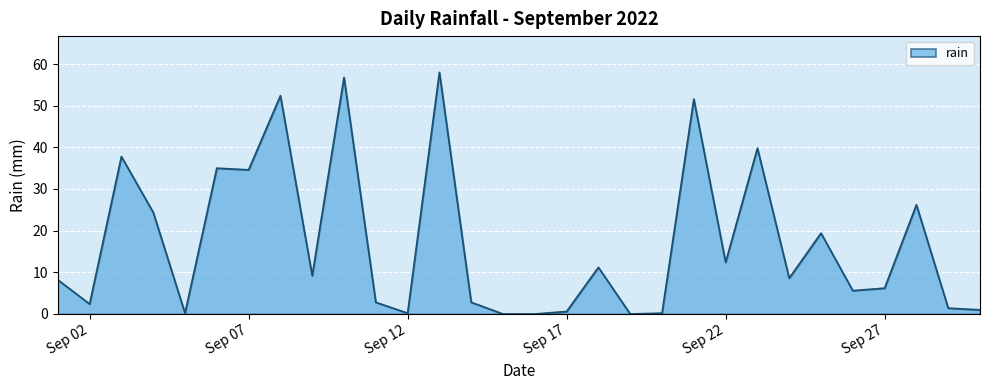

What is the difference between the maximum and minimum values?

58.0